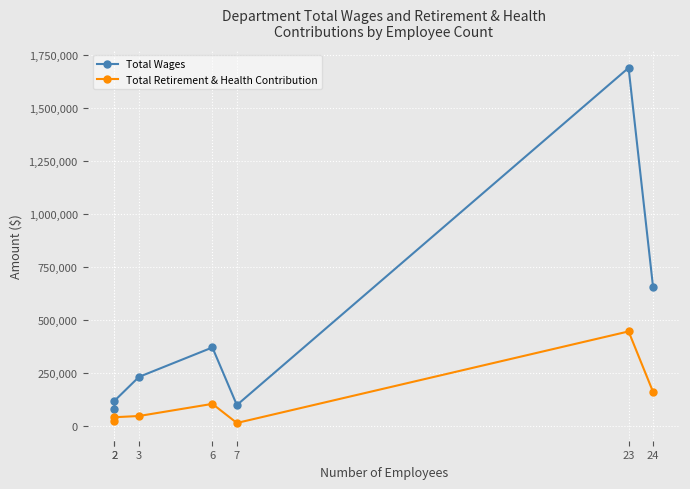

Where is Total Wages nearest to the value 885747?

24